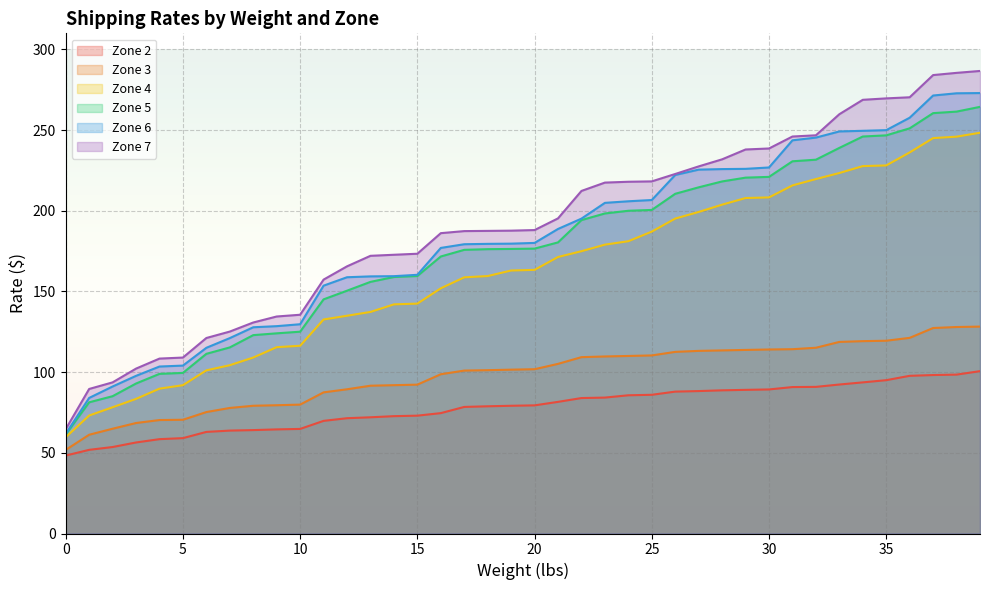

What is the spread (max minus min) of values at 37?

185.9